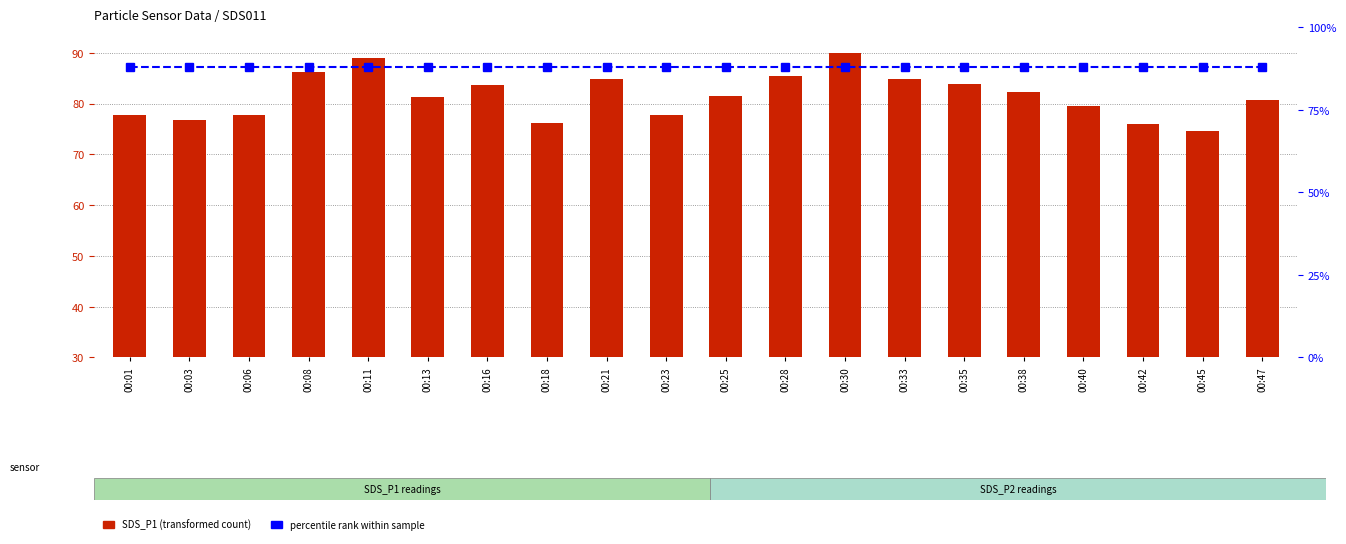

Which series changed the most between 00:08 and 00:11?

SDS_P1